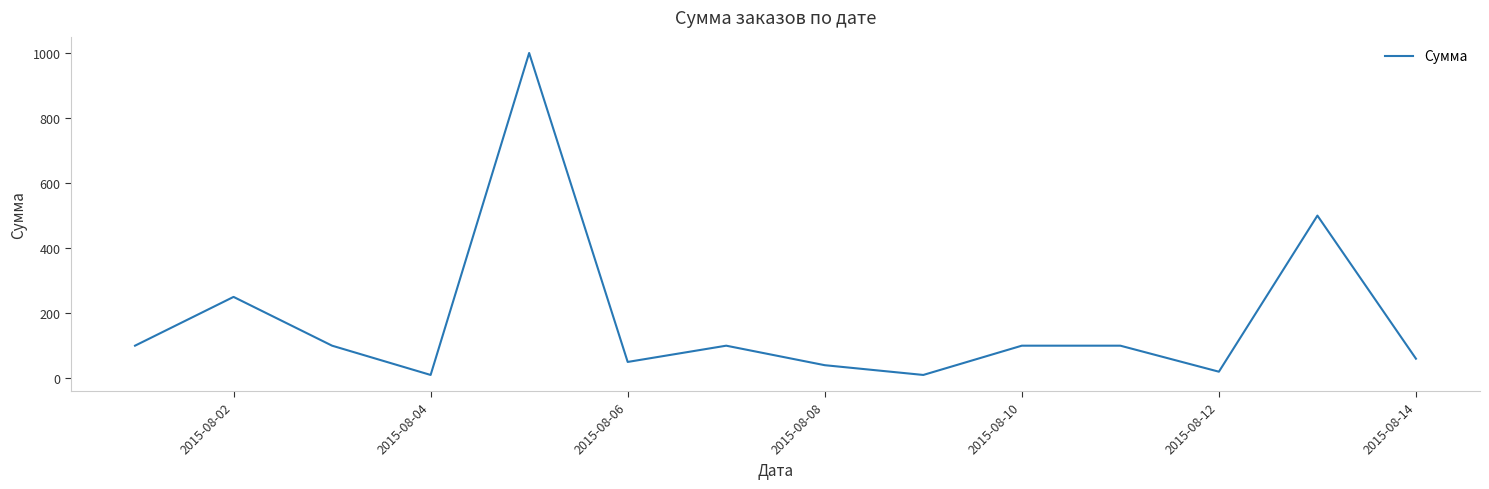

What is the maximum value shown in the chart?

1000